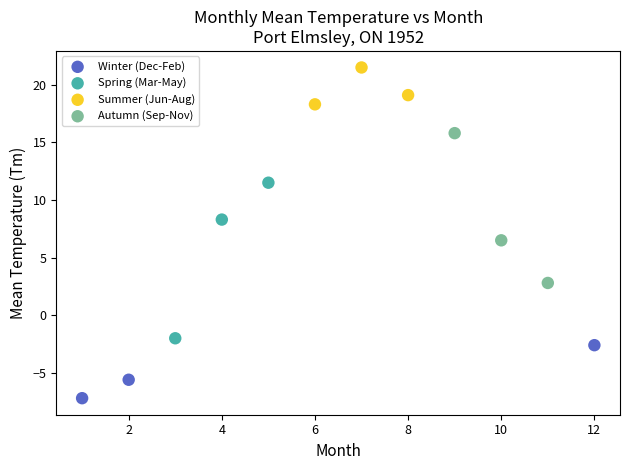

What are all the series names shown in the legend?

Winter (Dec-Feb), Spring (Mar-May), Summer (Jun-Aug), Autumn (Sep-Nov)